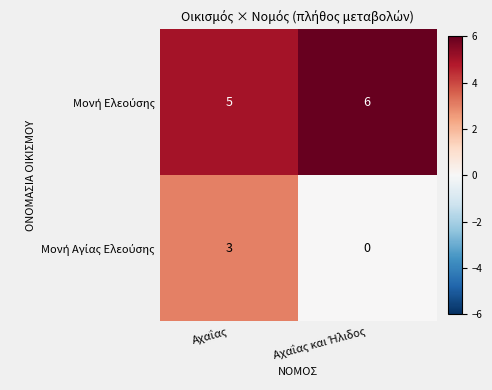

What is the greatest value displayed?

6